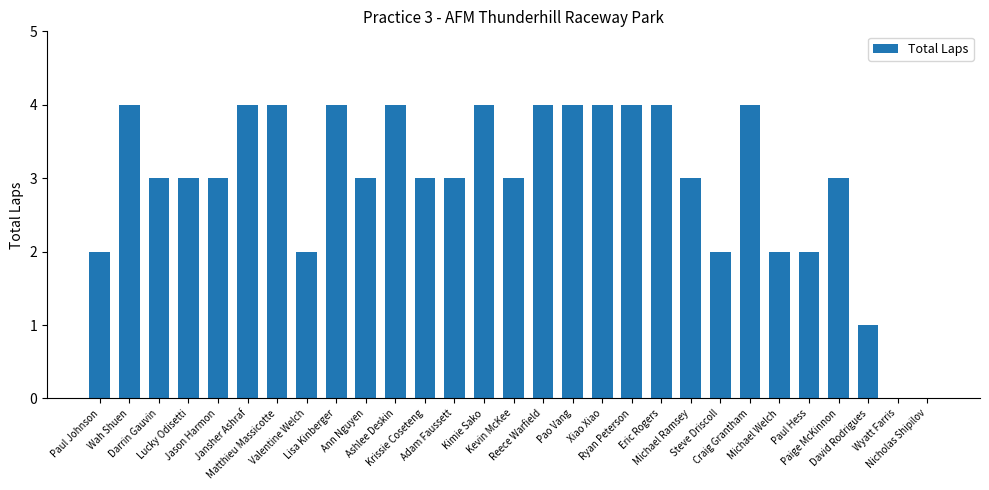

What is the maximum value shown in the chart?

4